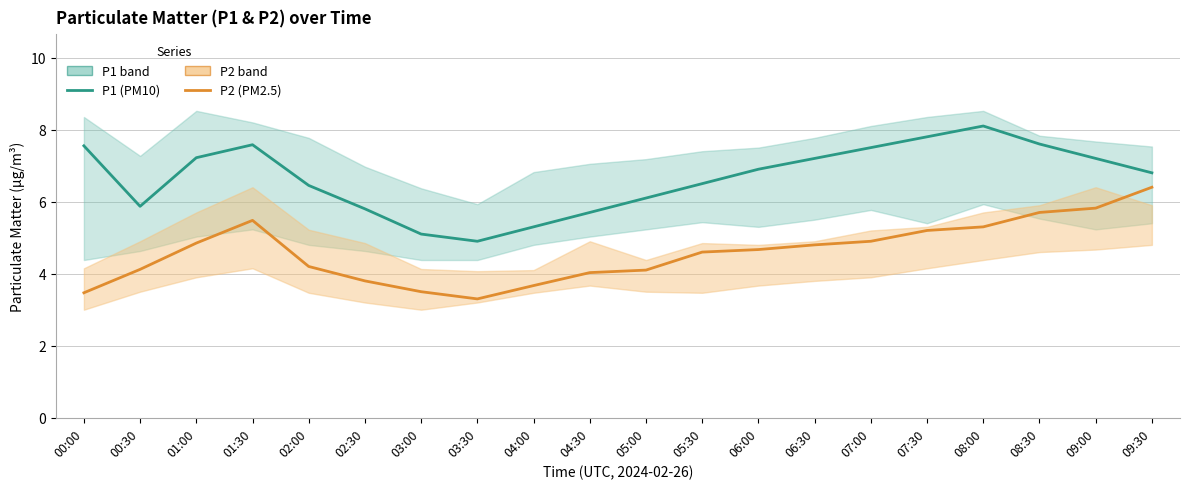

How many data points in P1 (PM10) are less than 6?

6